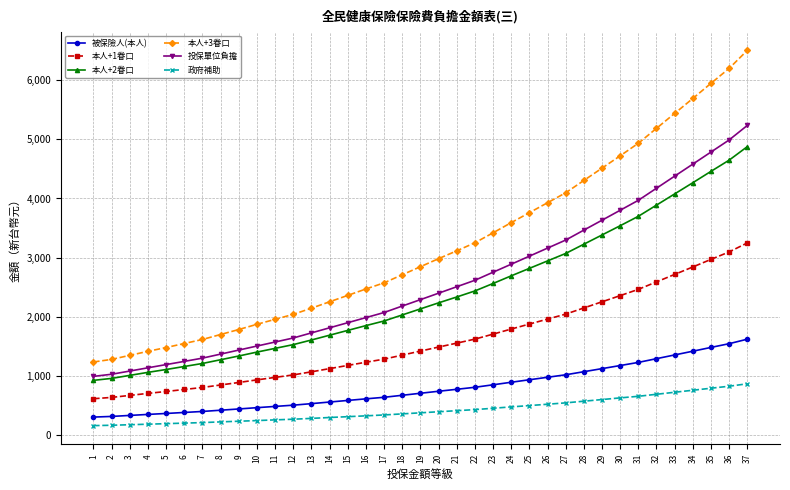

What is the spread (max minus min) of values at 28?

3726